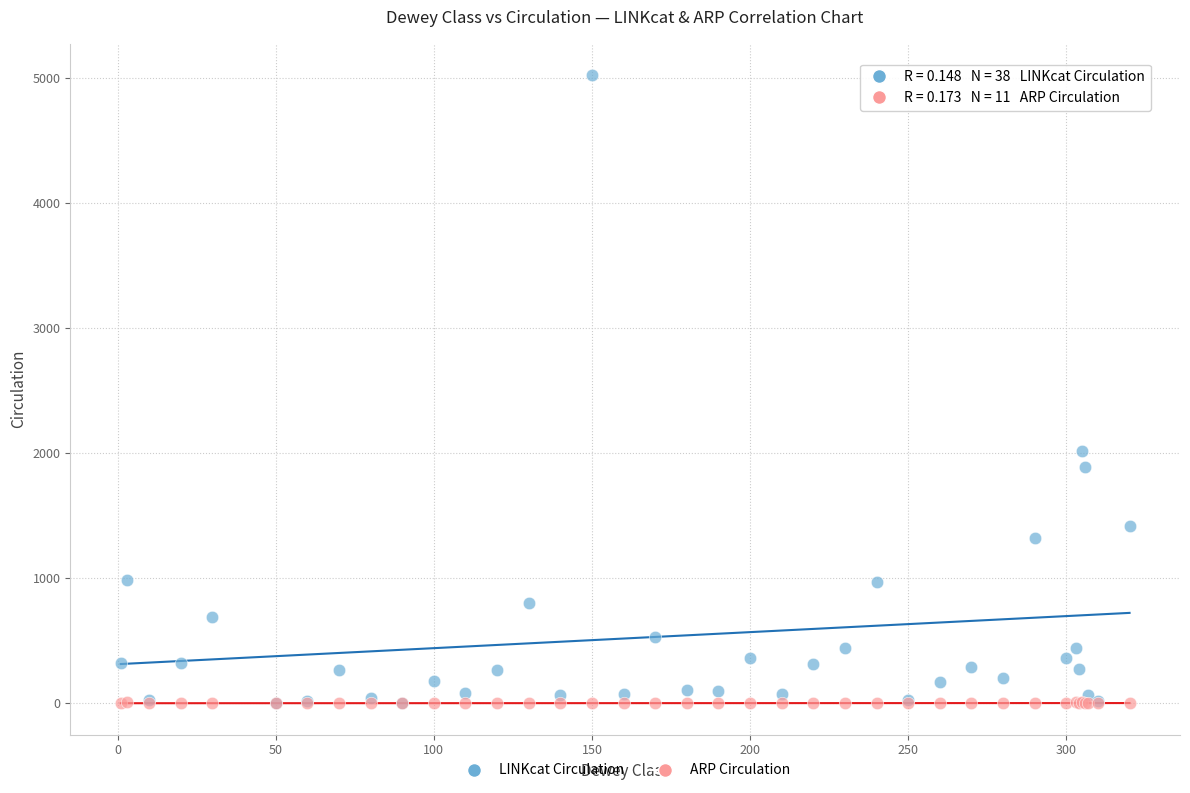

Across all series, what Y value is closest to 2513?

2016